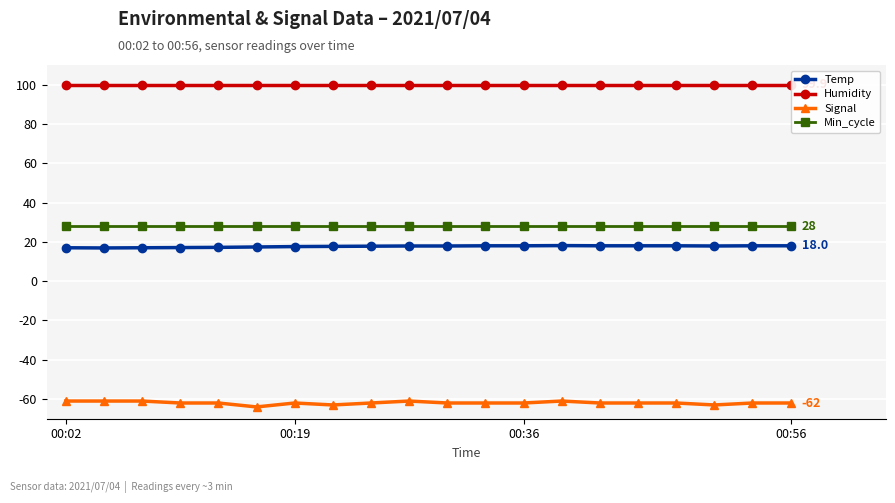

What is the lowest value of the Signal series?

-64.0